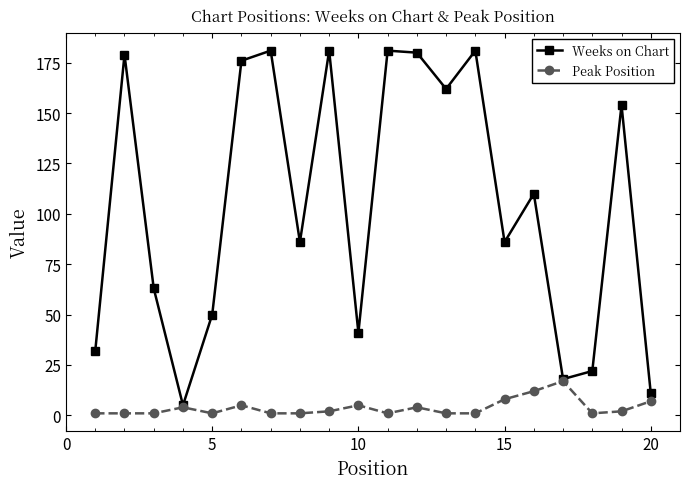

Which series has the largest range (max minus min)?

Weeks on Chart